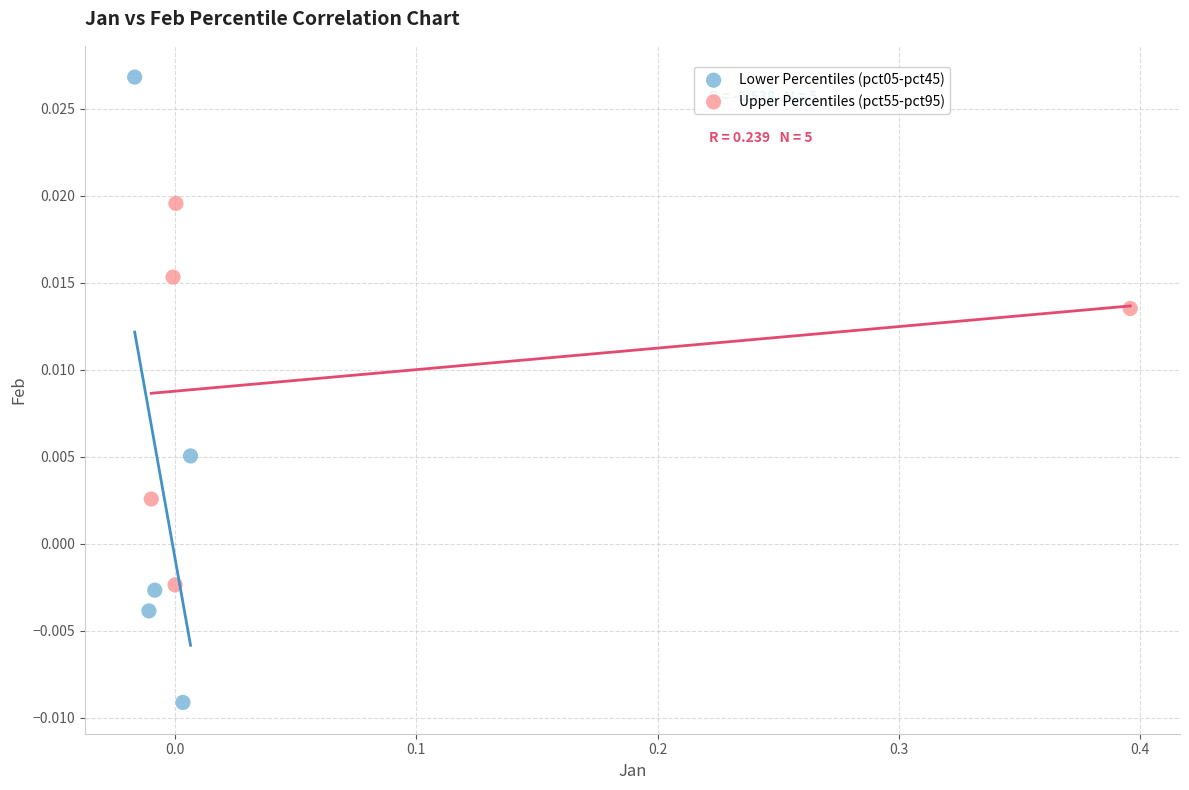

What are all the series names shown in the legend?

Lower Percentiles (pct05-pct45), Upper Percentiles (pct55-pct95)